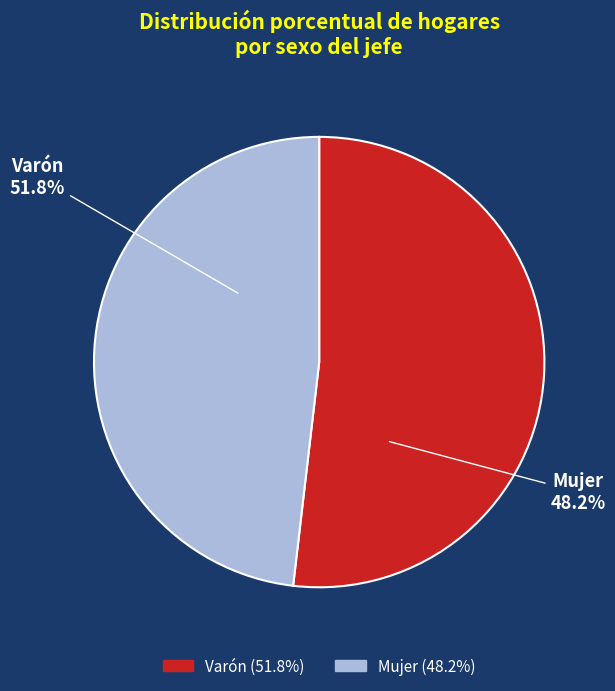

Is there a majority slice in this chart?

Yes